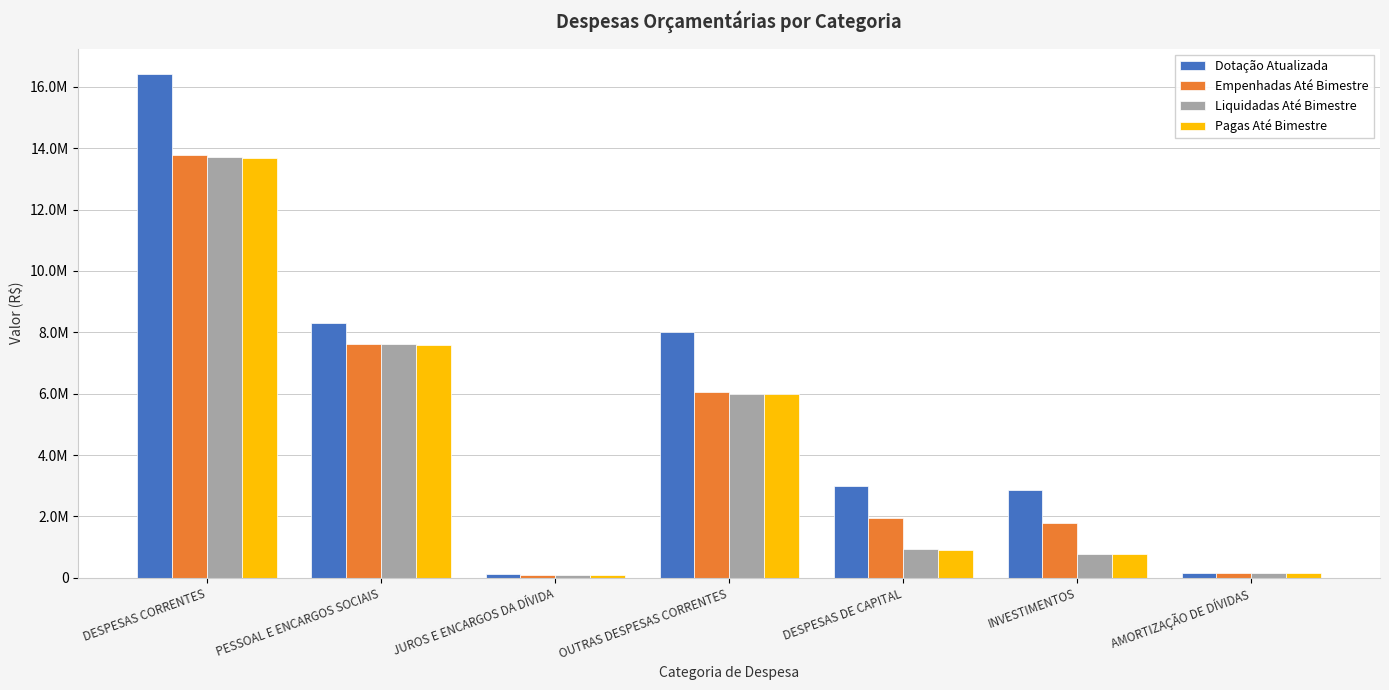

Are the bars horizontal?

No